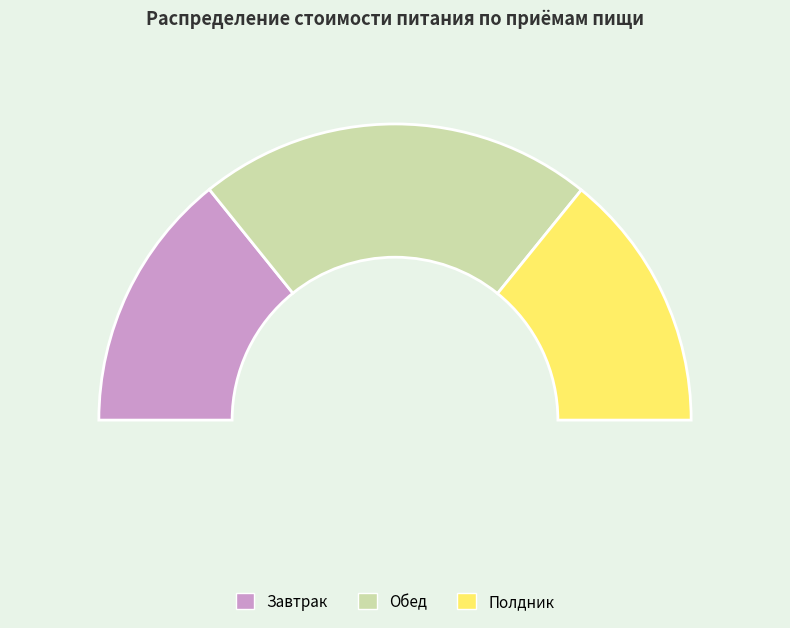

What percentage do Обед and Полдник together represent?

71.6%